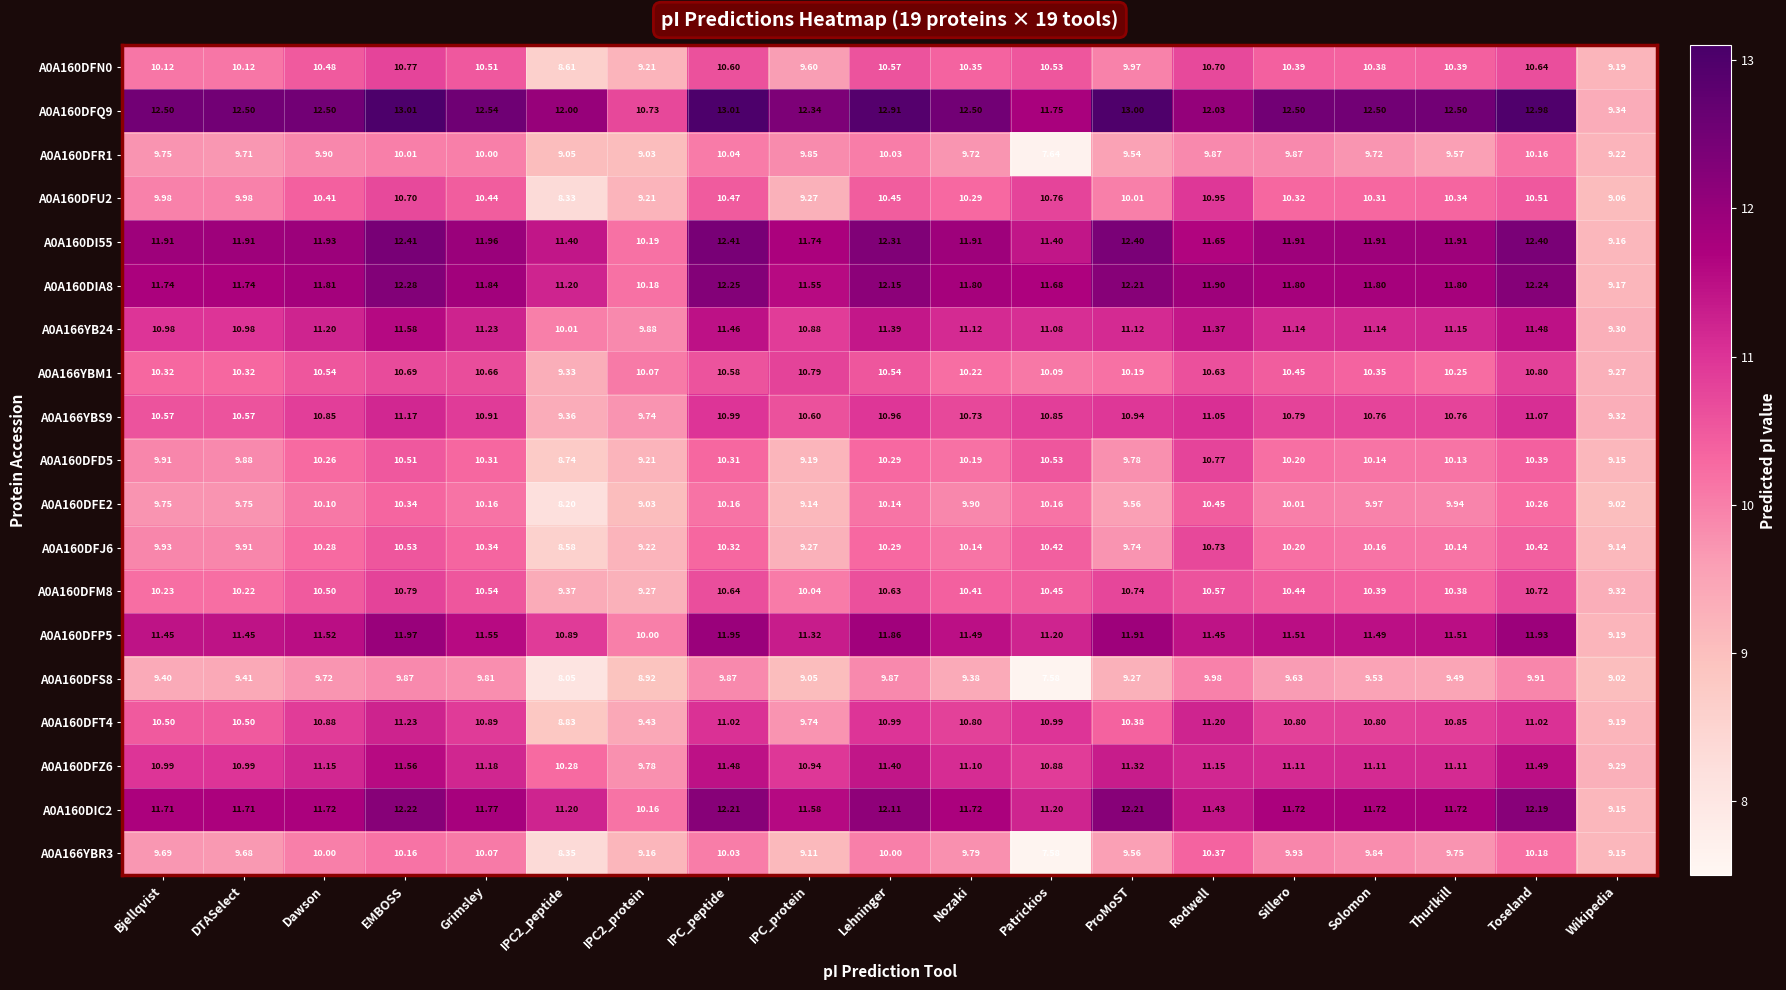

At which label does A0A166YBM1 reach its peak?

Toseland